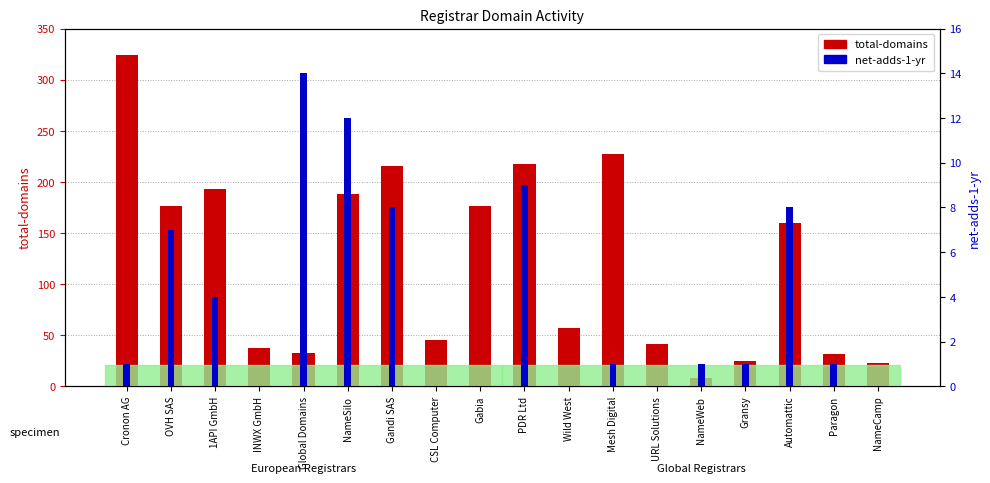

Is it true that net-adds-1-yr equals 5 at Wild West?

False